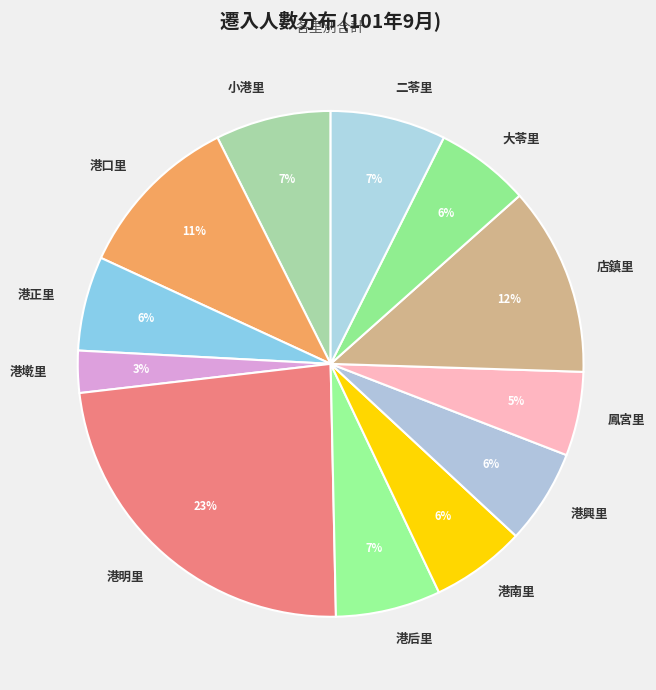

To the nearest percent, what portion does 港口里 represent?

11%